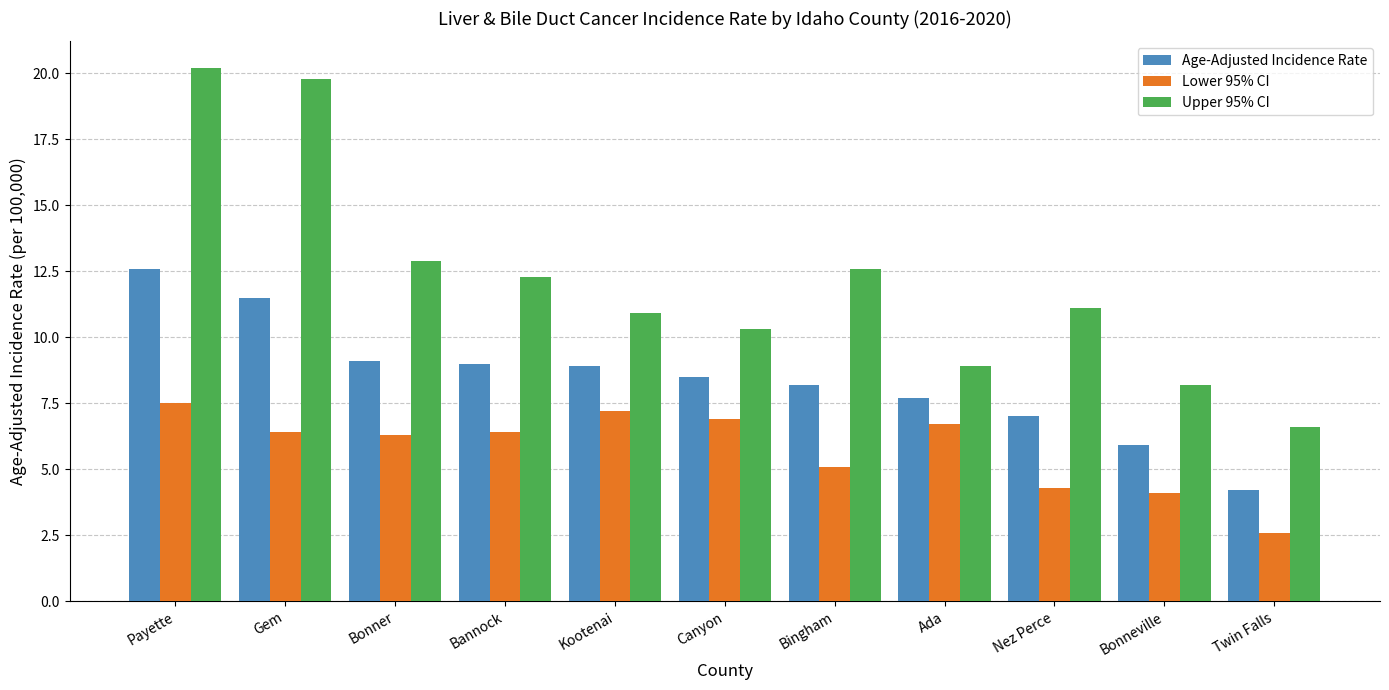

What is the lowest value of the Age-Adjusted Incidence Rate series?

4.2